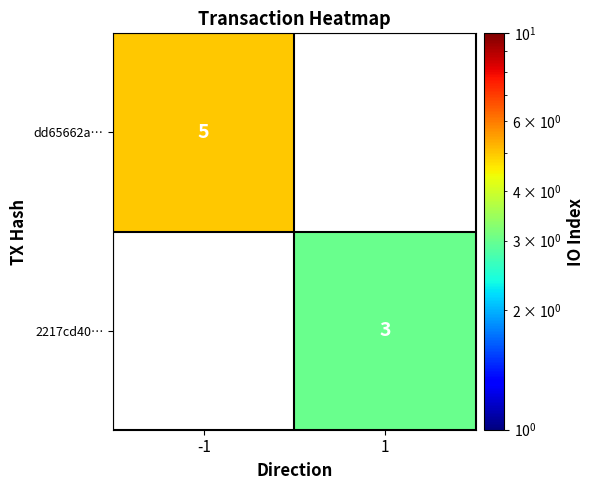

True or false: dd65662a… has a value of 5 at -1.

True